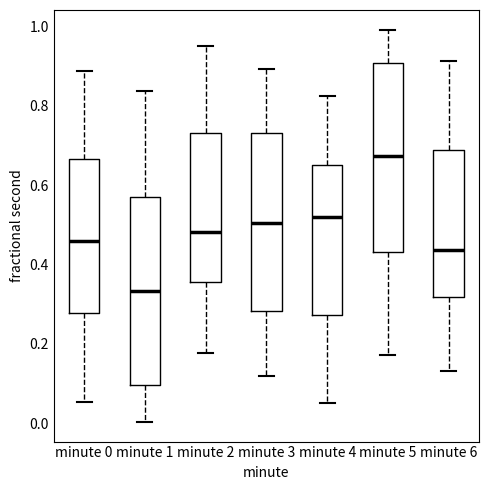

Where does the median line of the box for minute 1 sit on the y-axis? The values are not printed on the chart, so give them approximately, as read against the axis.

0.34